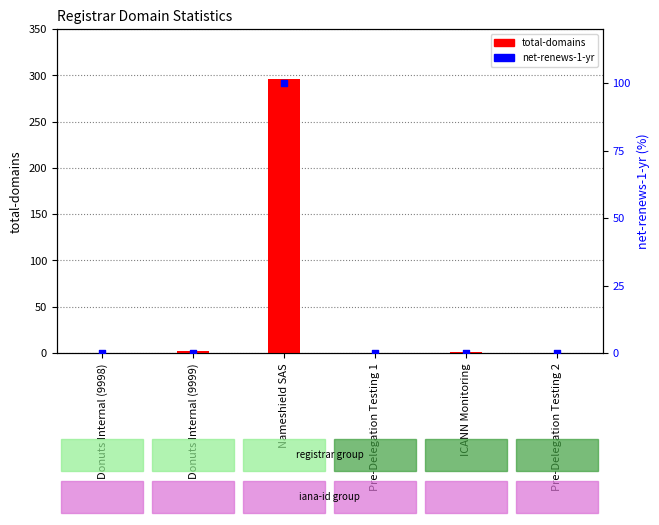

Which series has the largest total across all categories?

total-domains